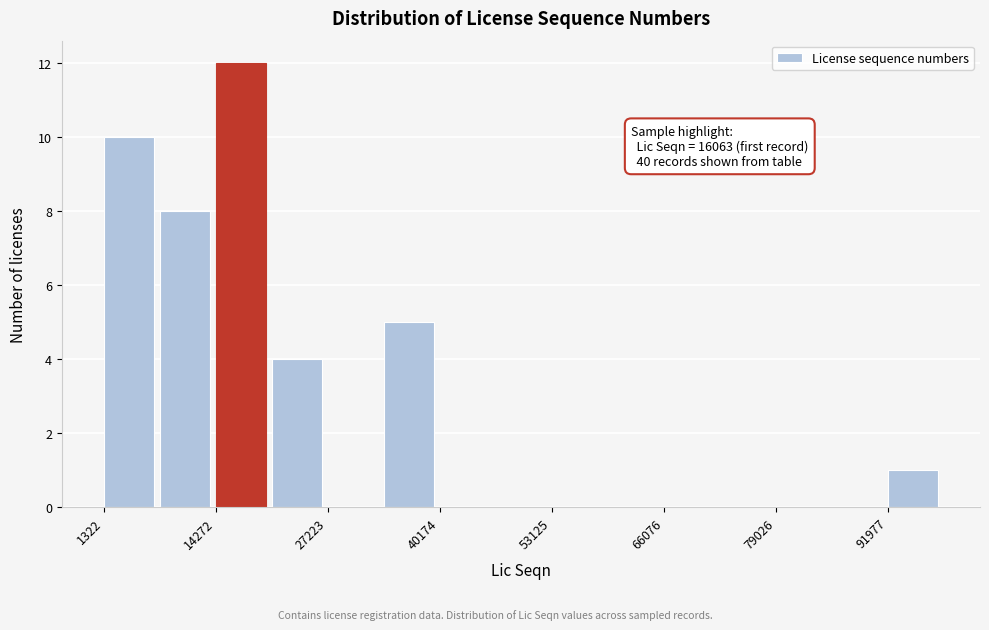

Around what value on the x-axis is the tallest bar? Give the approximate position of its centre, as read against the axis.

18000